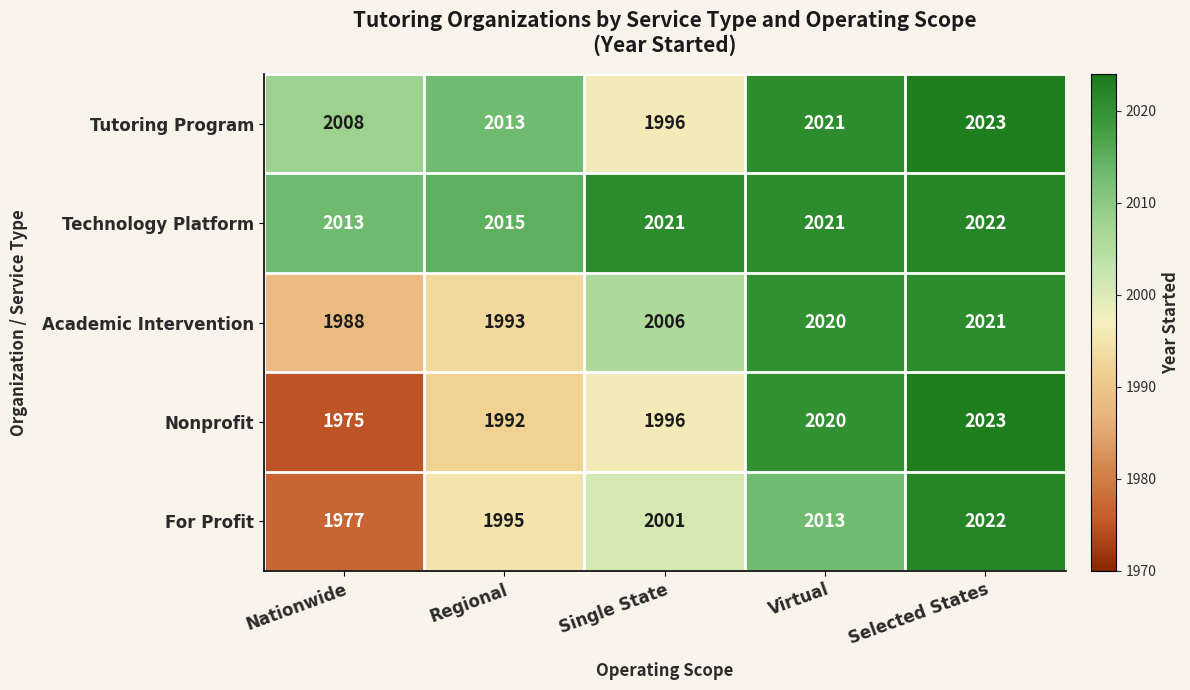

At which category is the sum across all series the highest?

Selected States